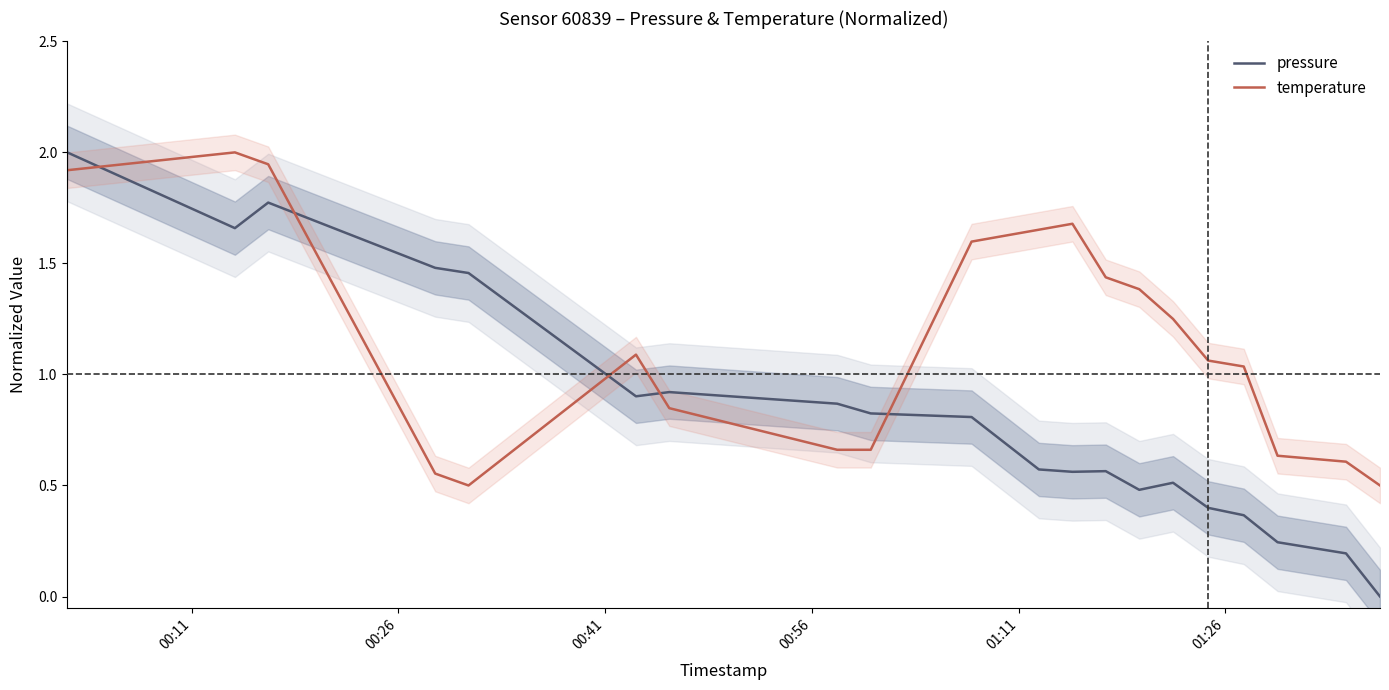

How many intersections are there between pressure and temperature?

5